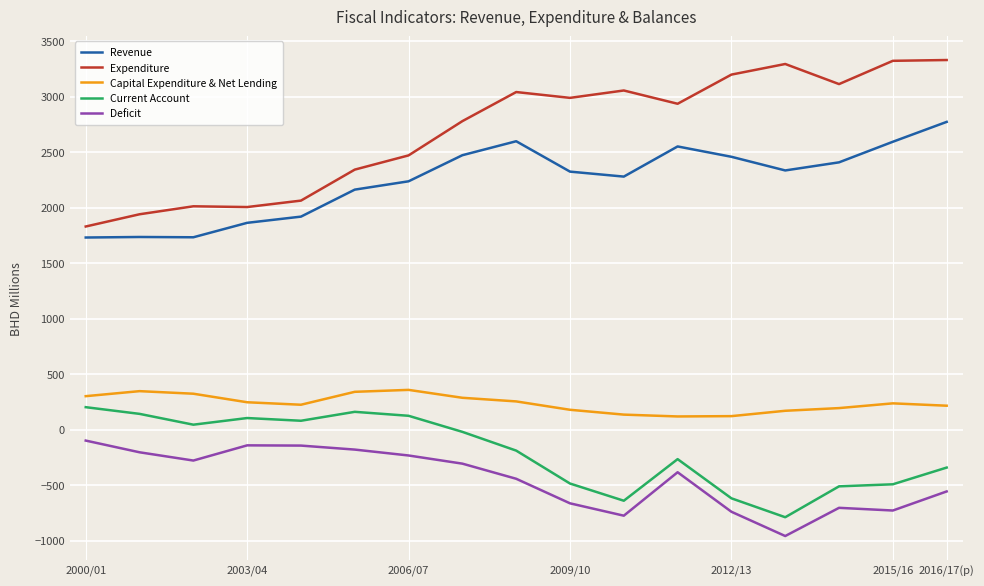

Which series has the largest range (max minus min)?

Expenditure